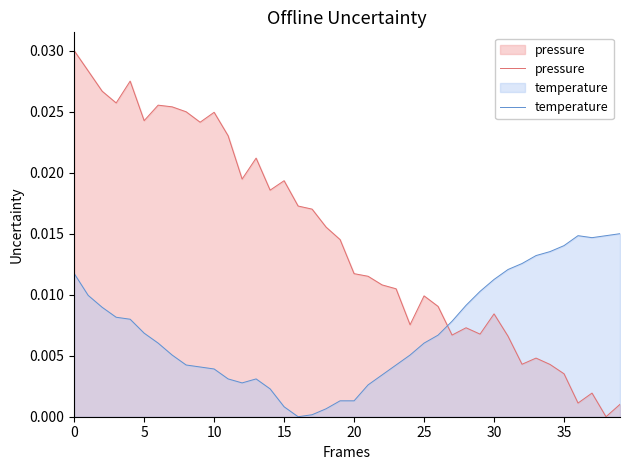

At 20, list the series in order from largest to smallest.

pressure, temperature